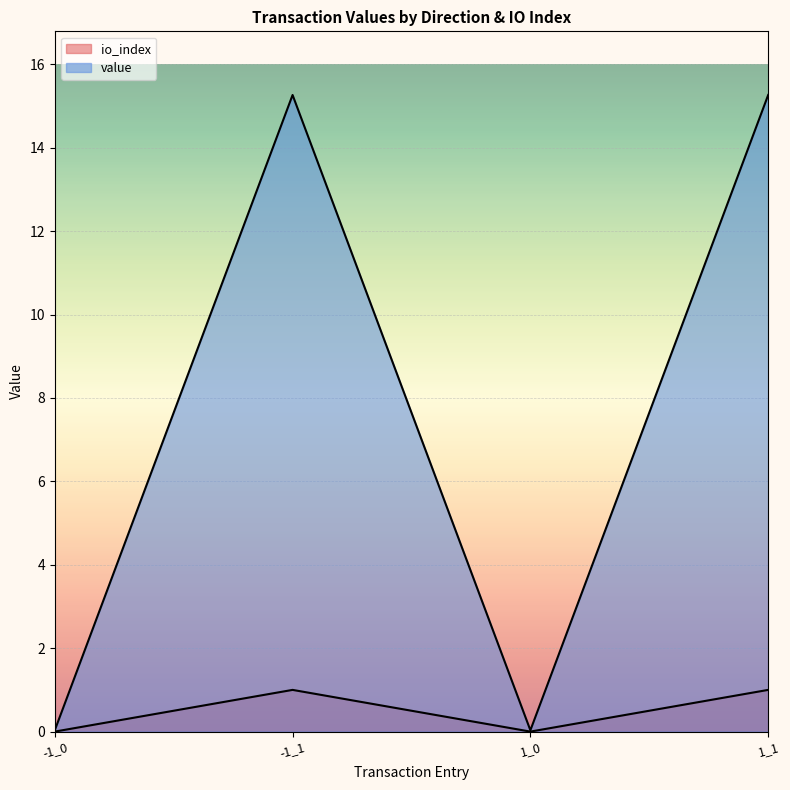

How many values in the value series are below 15?

2